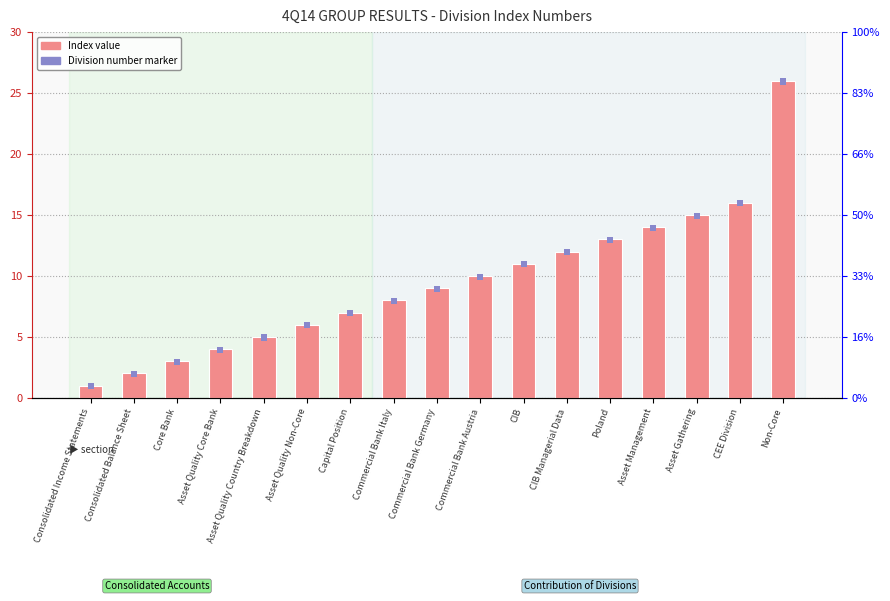

Reading left to right, extract all data points from this chart.

Index: 1.0	2.0	3.0	4.0	5.0	6.0	7.0	8.0	9.0	10.0	11.0	12.0	13.0	14.0	15.0	16.0	26.0
Division Number: 0.5	0.5	0.5	0.5	0.5	0.5	0.5	0.5	0.5	0.5	0.5	0.5	0.5	0.5	0.5	0.5	0.5